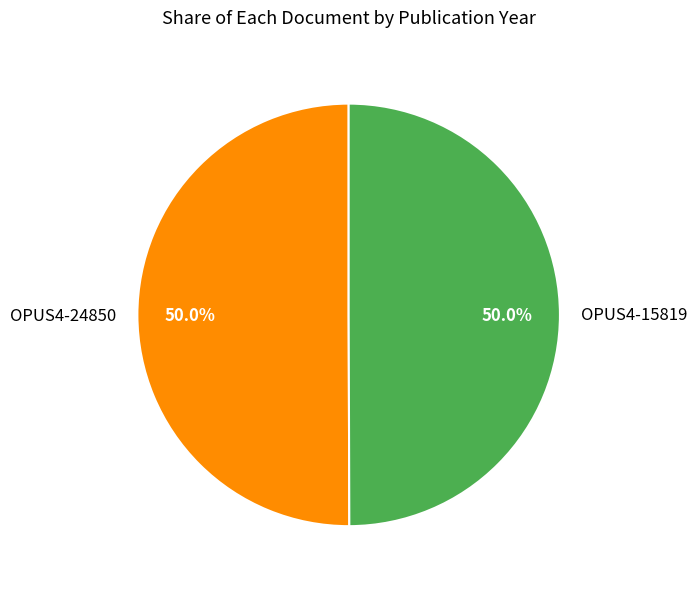

Combined, do OPUS4-15819 and OPUS4-24850 account for over 50%?

Yes